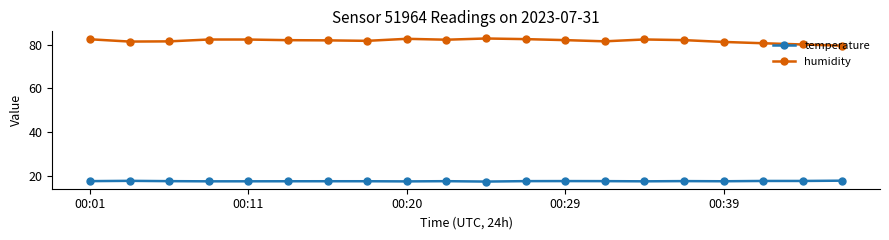

Which series has the widest spread of values?

humidity